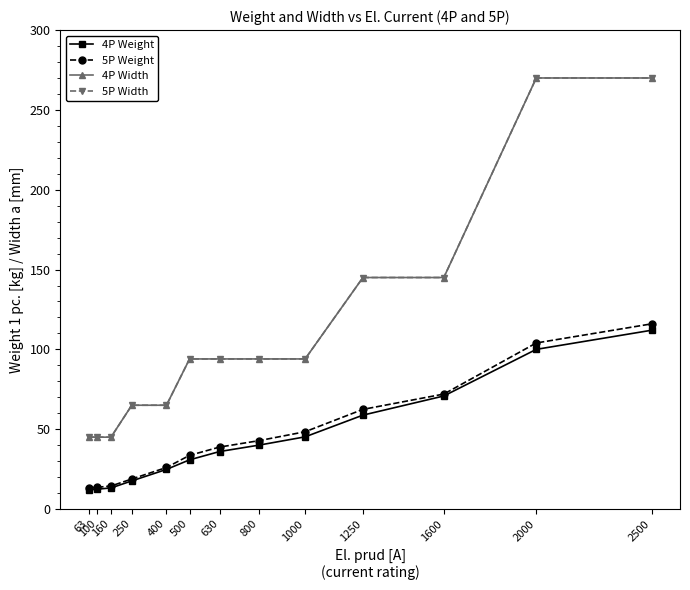

What is the difference between the maximum and minimum values in the 5P Width series?

225.0